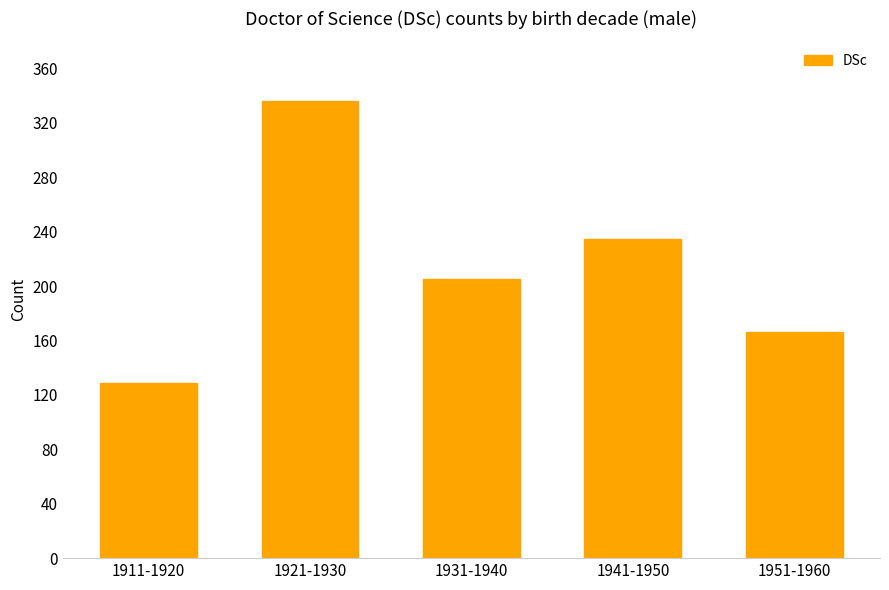

Approximately how many times larger is the value at 1921-1930 compared to 1911-1920?

2.6